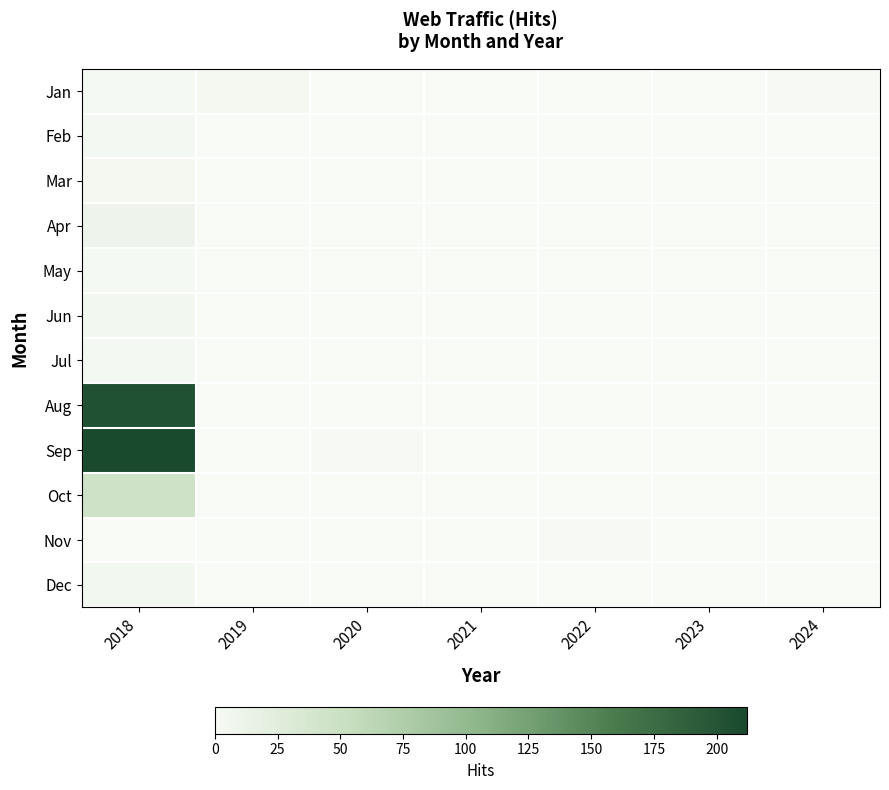

At 2022, list the series in order from smallest to largest.

Jan, Feb, Mar, Apr, May, Jun, Jul, Aug, Sep, Oct, Dec, Nov